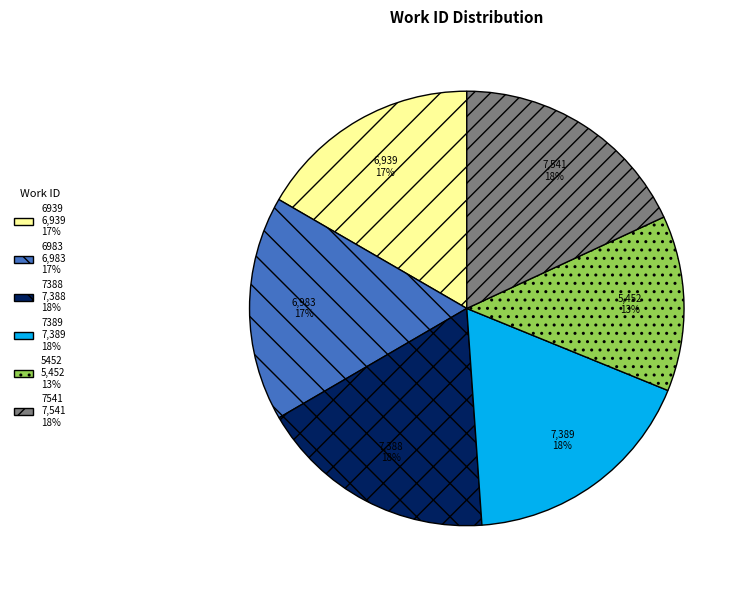

Count the number of slices in the pie.

6